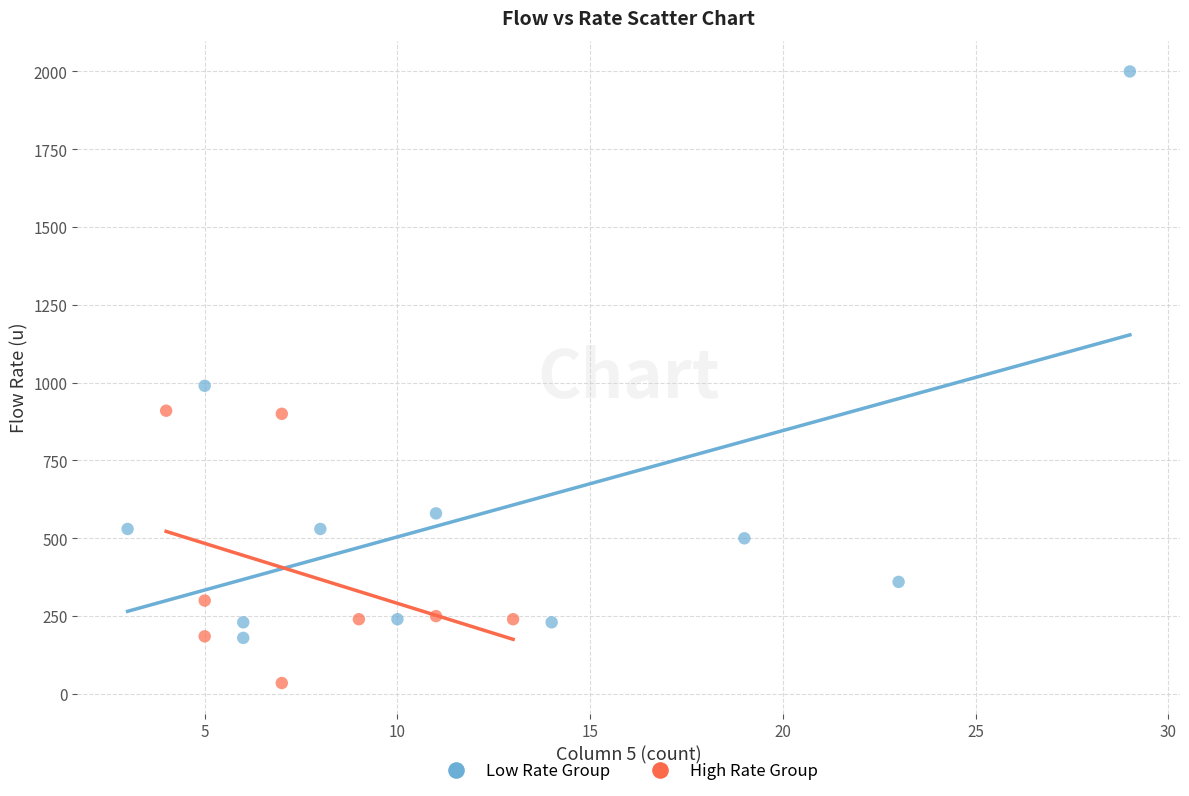

What are all the series names shown in the legend?

Low Rate Group, High Rate Group